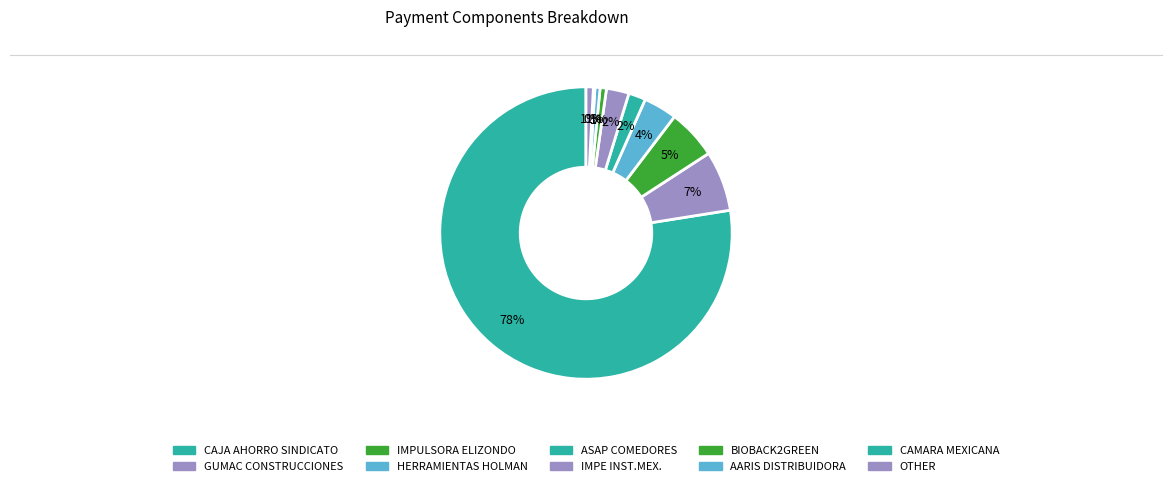

How many segments does this pie chart have?

10